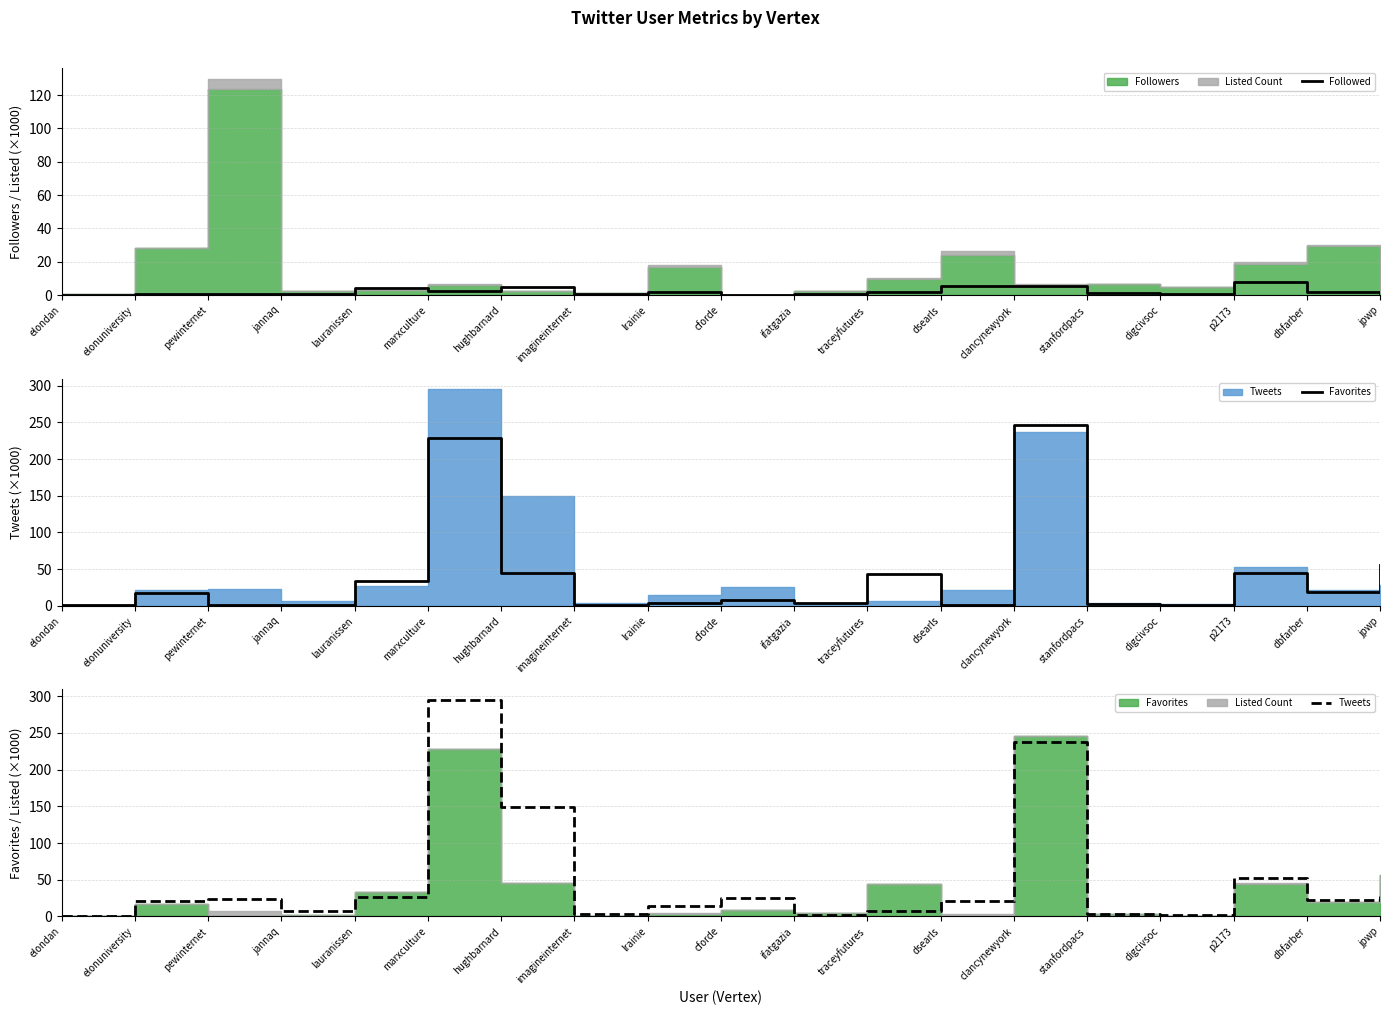

Is it true that Tweets equals 14.8 at lrainie?

True